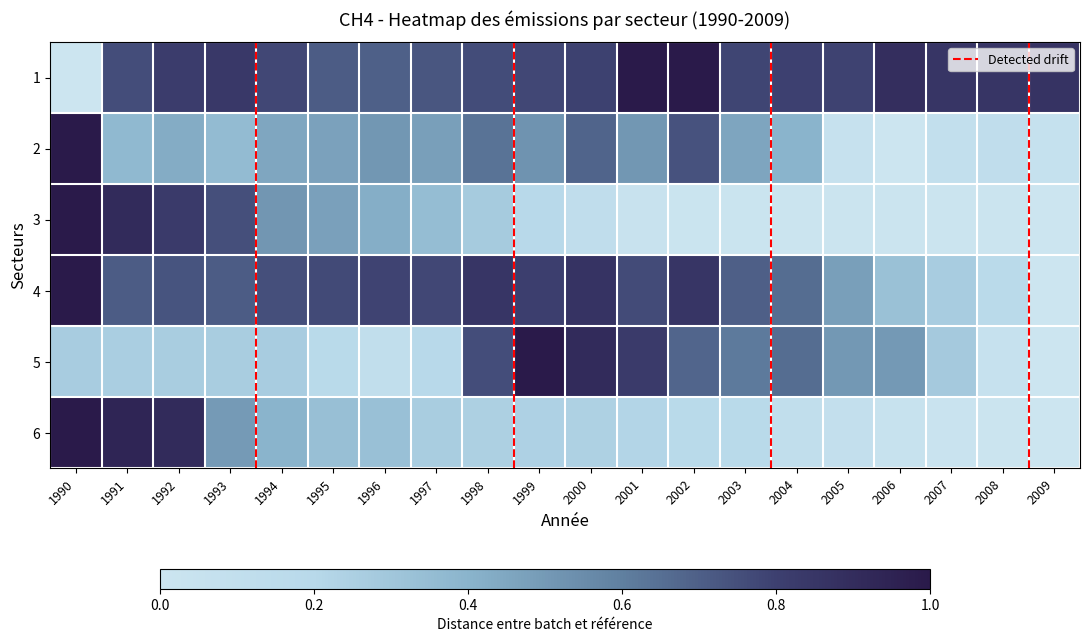

Rank the series at 1994 from lowest to highest value.

5, 6, 2, 3, 4, 1